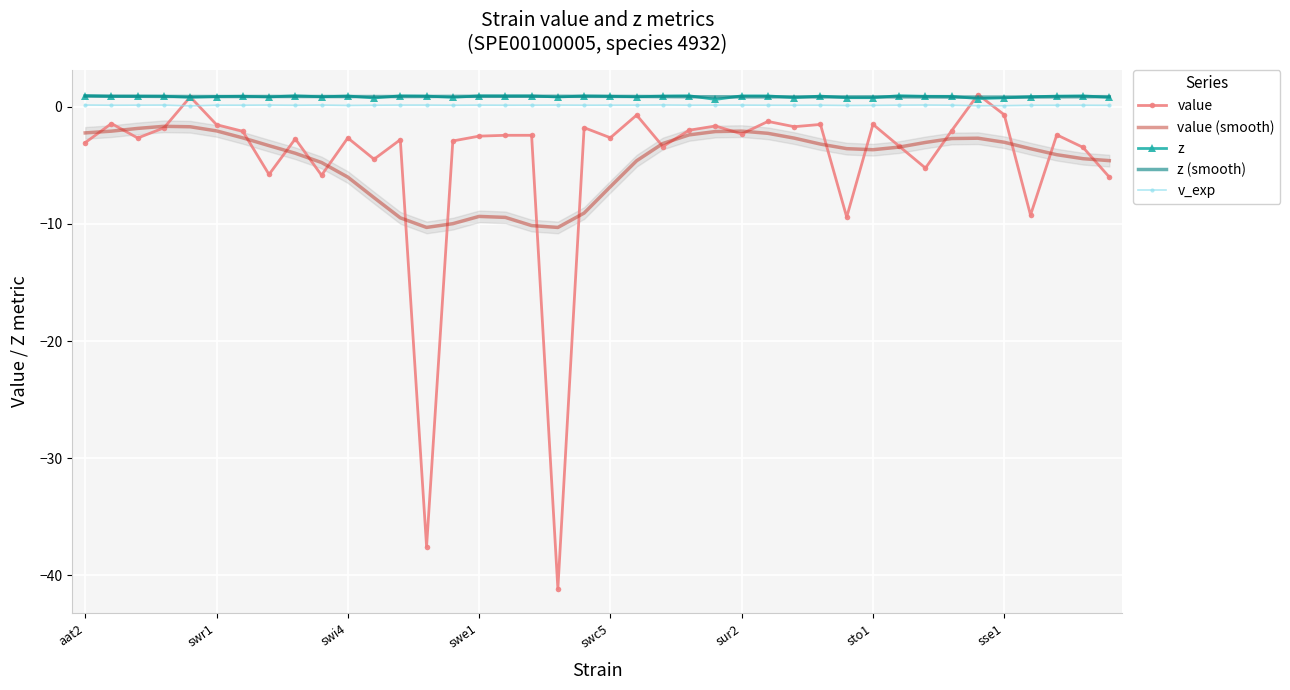

In v_exp, how many points are lower than both neighbors (excluding endpoints)?

12